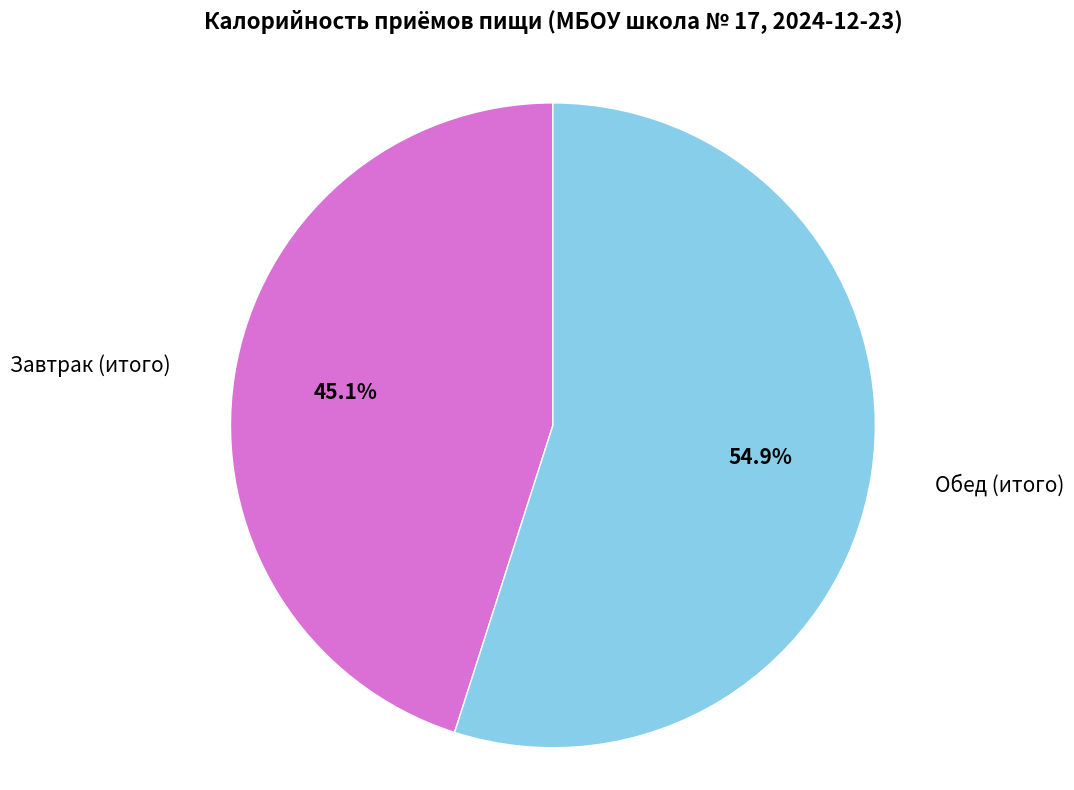

Which has a higher value, Обед (итого) or Завтрак (итого)?

Обед (итого)